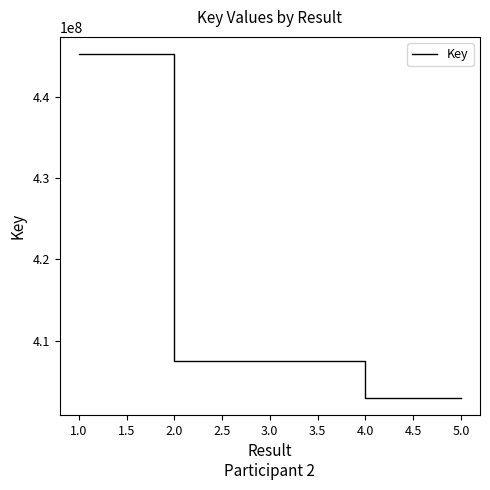

What is the change in value from 1.0 to 4.0?

-42298781